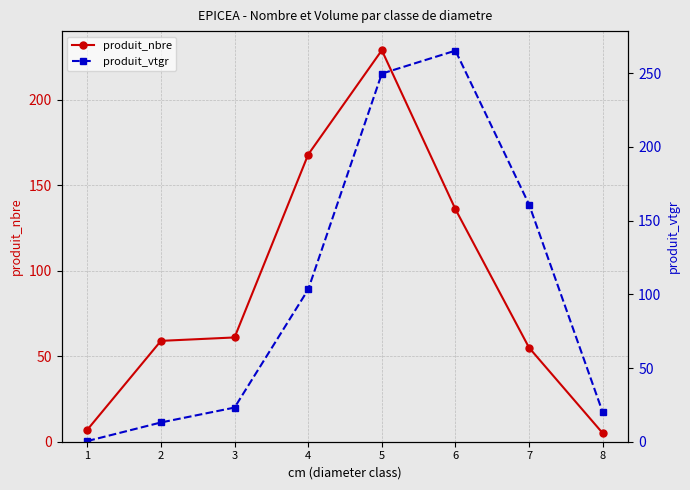

Is it true that produit_vtgr equals 6.3 at 2?

False